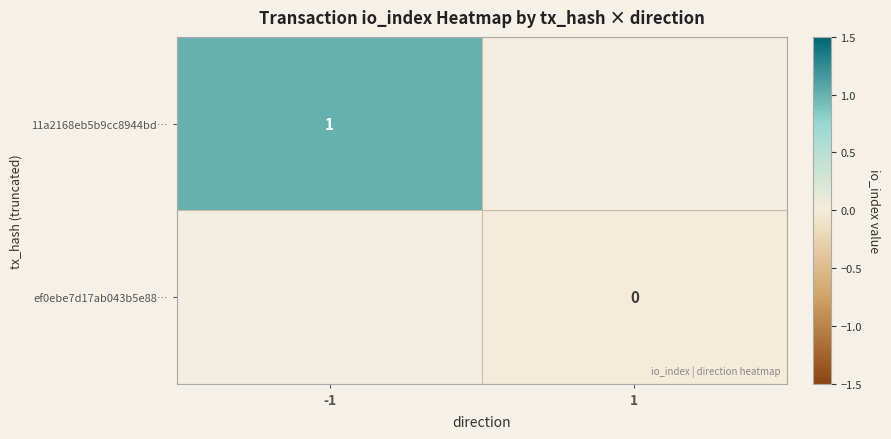

At which category does the chart reach its minimum across all series?

1